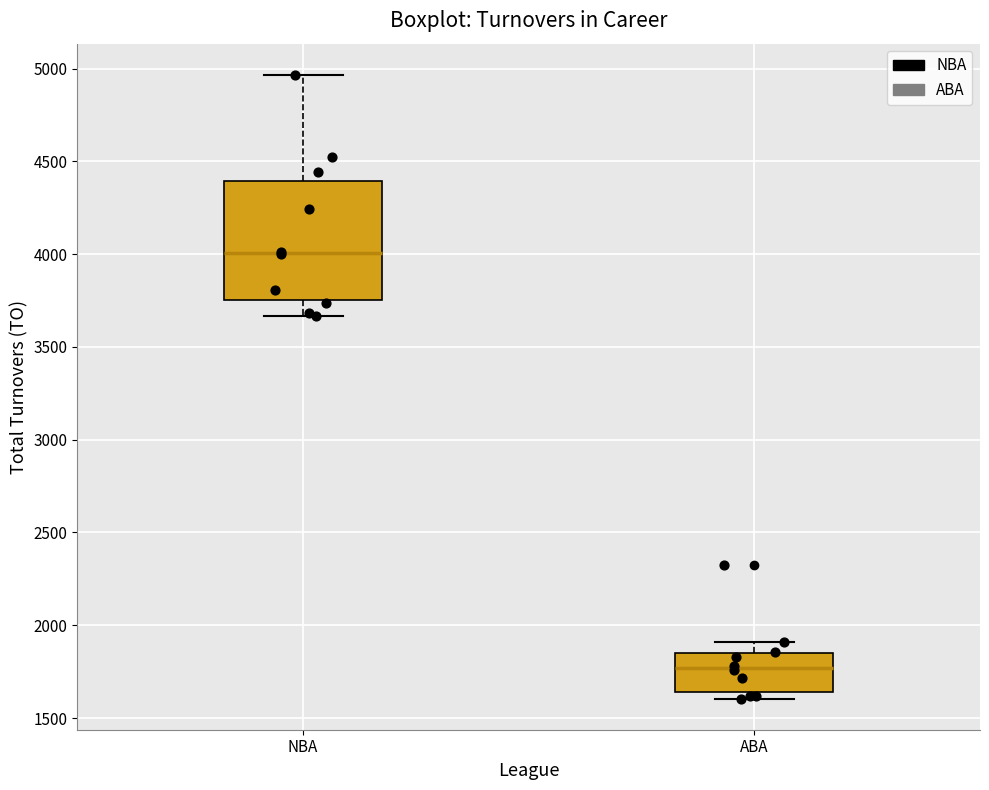

Where is the lower edge of the box for NBA on the y-axis? The values are not printed on the chart, so give them approximately, as read against the axis.

3750